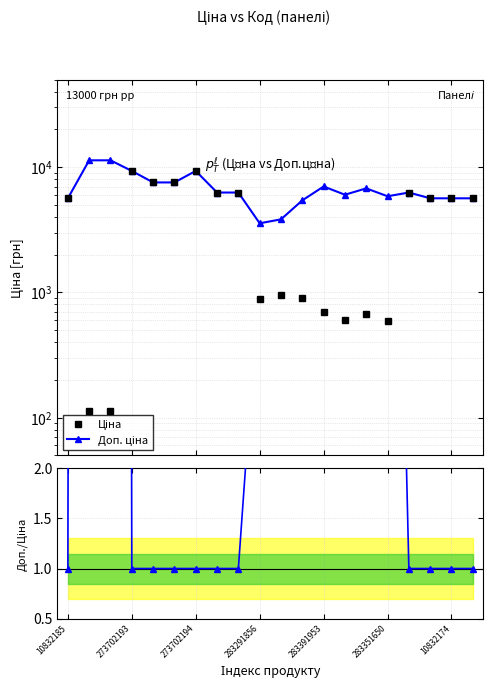

What is the value of the Доп. ціна point at the 9th from the left?

6266.7